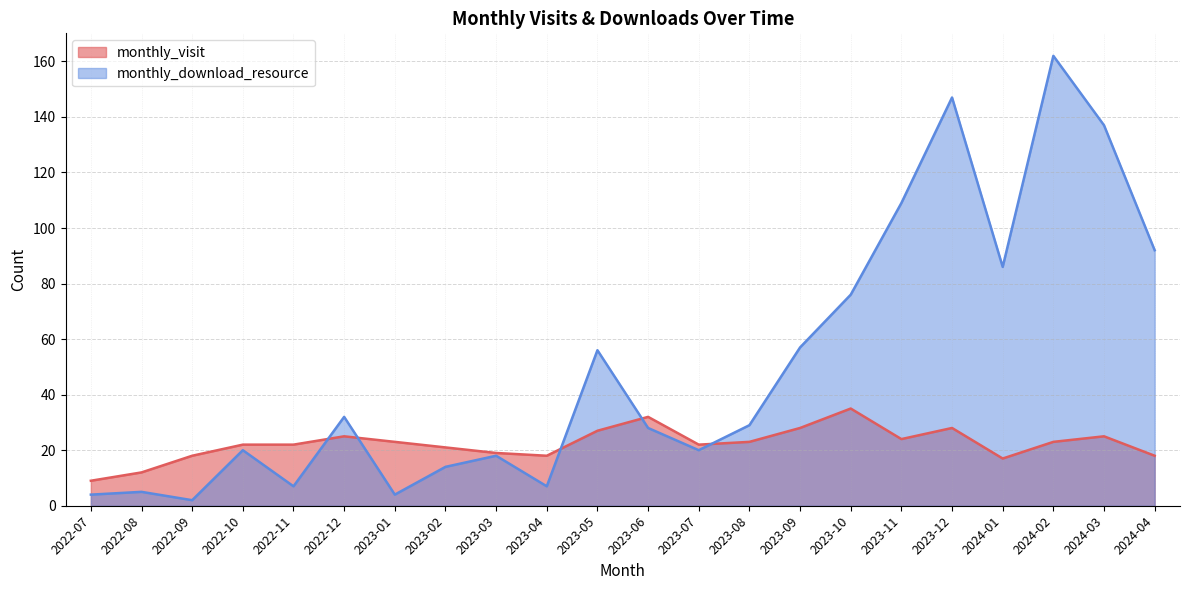

How many interior local peaks does the monthly_visit series have?

5